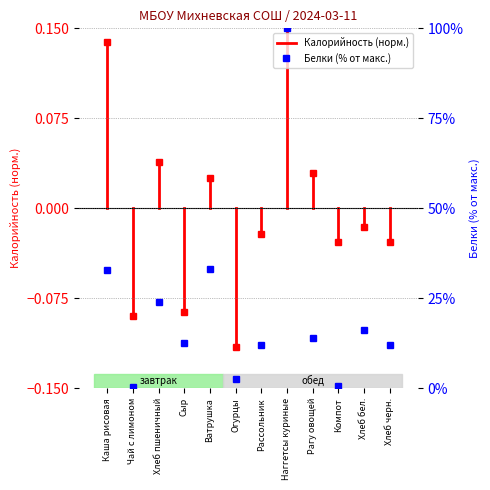

Which label corresponds to the largest value in the chart?

Наггетсы куриные